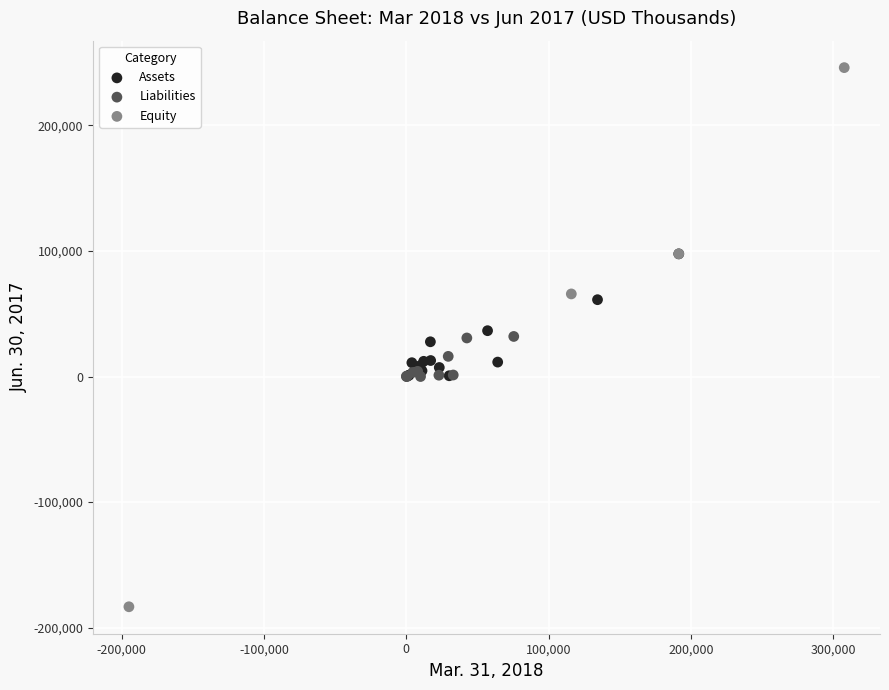

Which series contains the lowest Y value?

Equity